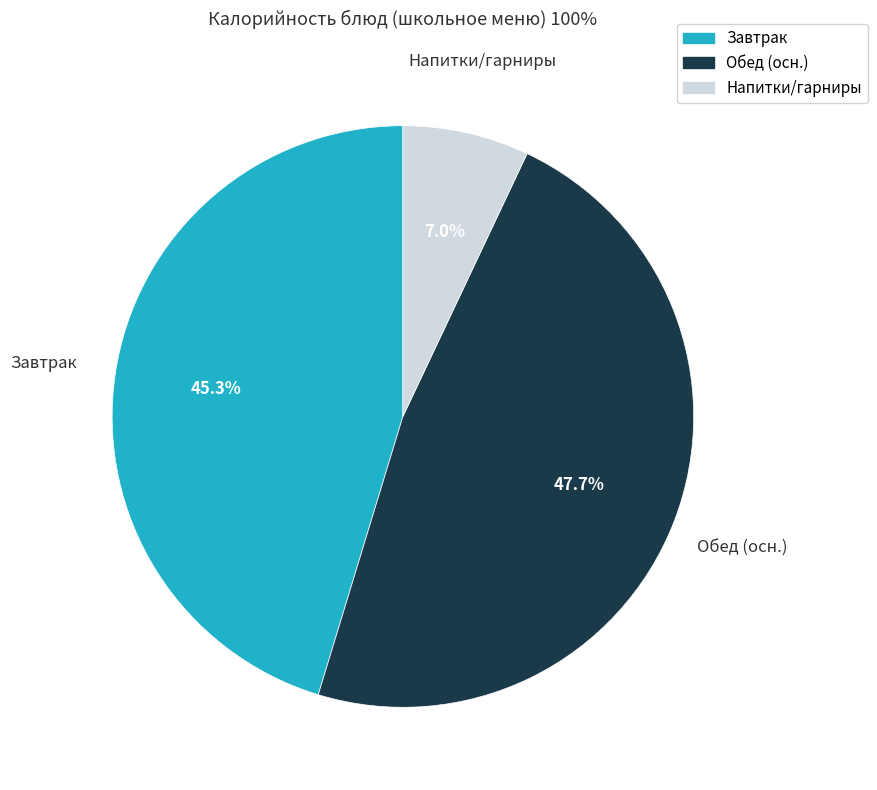

Does any single category account for the majority?

No